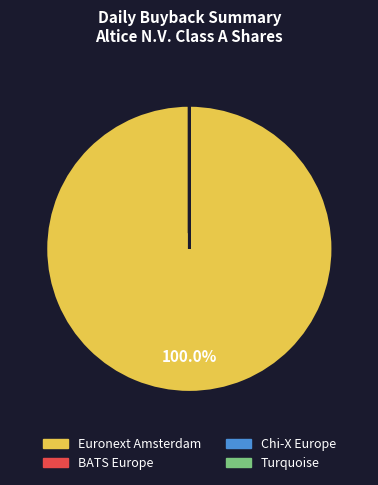

Which slice is the largest?

Euronext Amsterdam